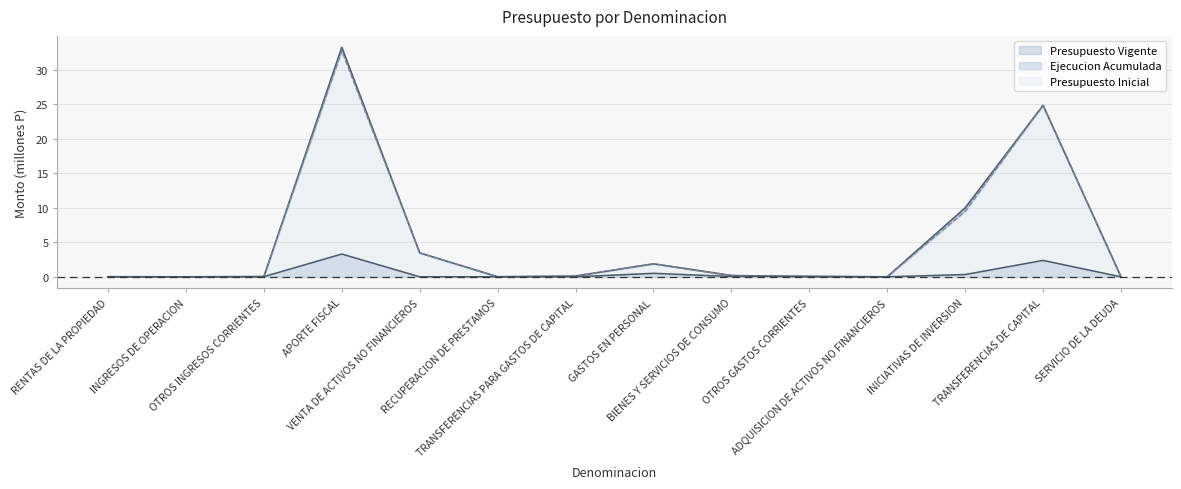

How many distinct data groups are displayed?

3